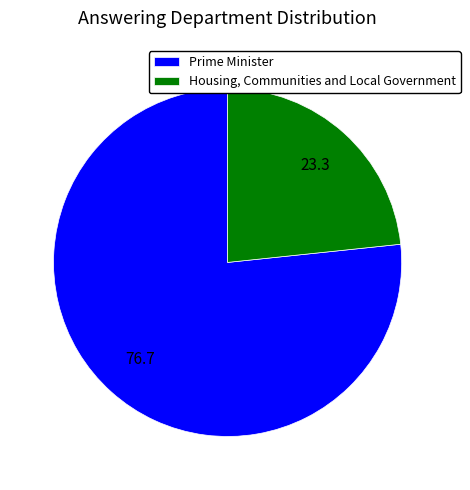

What is the largest slice in the pie chart?

Prime Minister